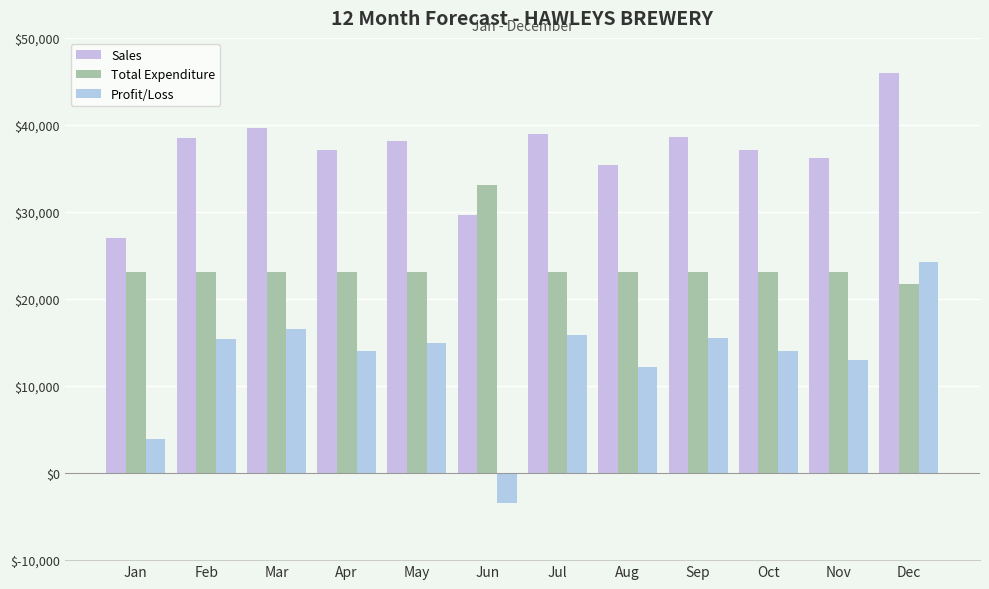

Reading right to left, list all the values displayed in this chart.

Sales: Dec=45978	Nov=36169	Oct=37123	Sep=38654	Aug=35354	Jul=39000	Jun=29654	May=38123	Apr=37157	Mar=39654	Feb=38500	Jan=27000
Total Expenditure: Dec=21735	Nov=23125	Oct=23125	Sep=23125	Aug=23125	Jul=23125	Jun=33125	May=23125	Apr=23125	Mar=23125	Feb=23125	Jan=23125
Profit/Loss: Dec=24243	Nov=13044	Oct=13998	Sep=15529	Aug=12229	Jul=15875	Jun=-3471	May=14998	Apr=14032	Mar=16529	Feb=15375	Jan=3875